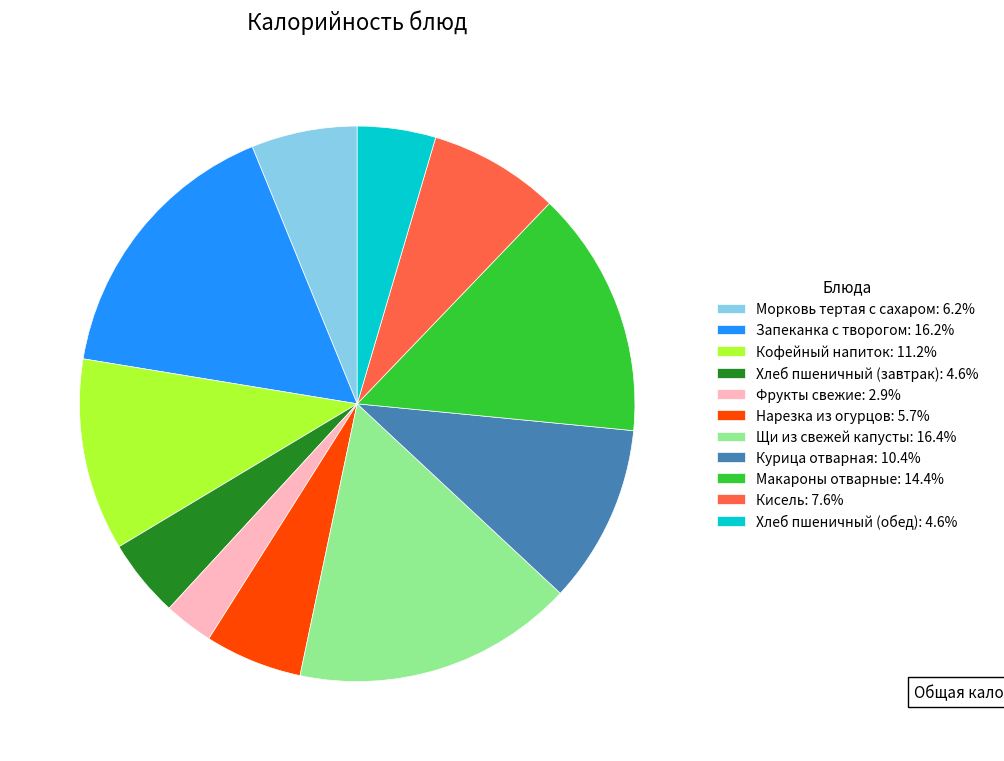

Do Морковь тертая с сахаром: 6.2% and Курица отварная: 10.4% together represent more than half of the pie?

No